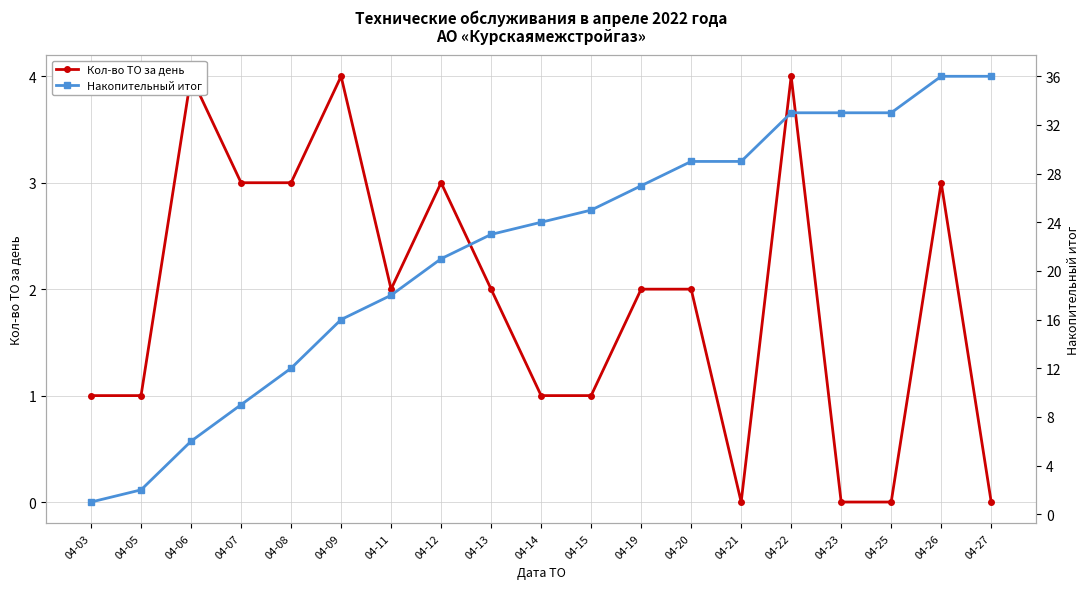

Read the Кол-во ТО за день value at 04-05.

1